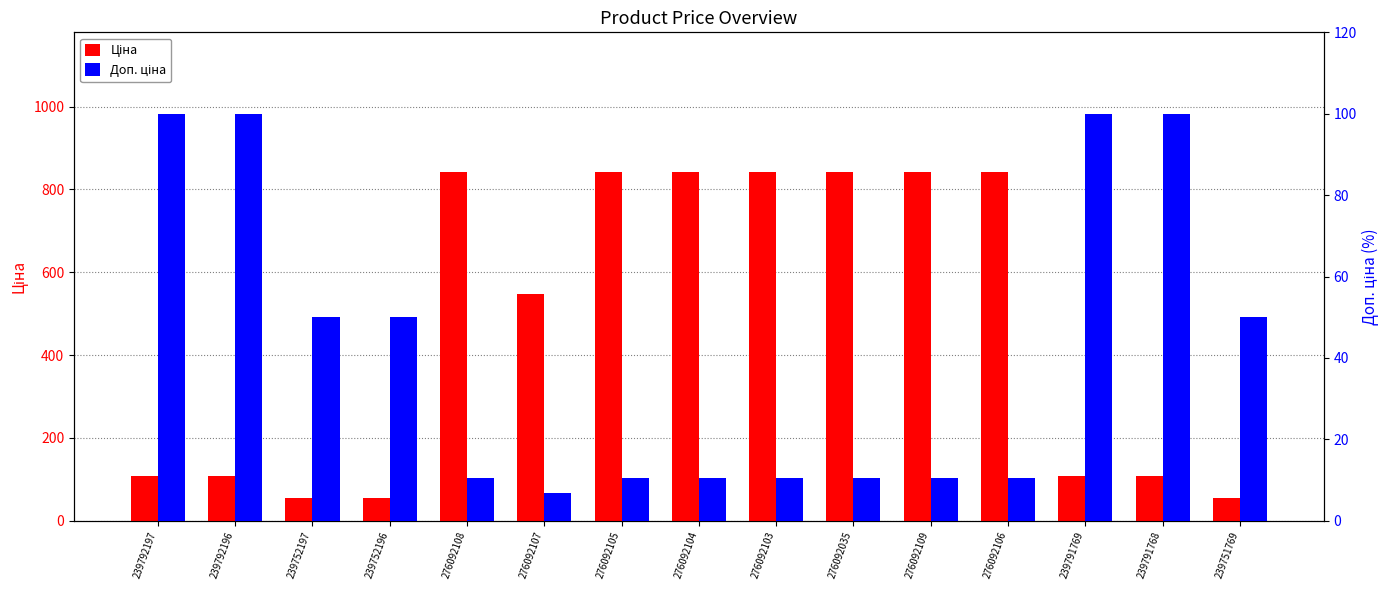

What is the average value of the Ціна series?

469.5